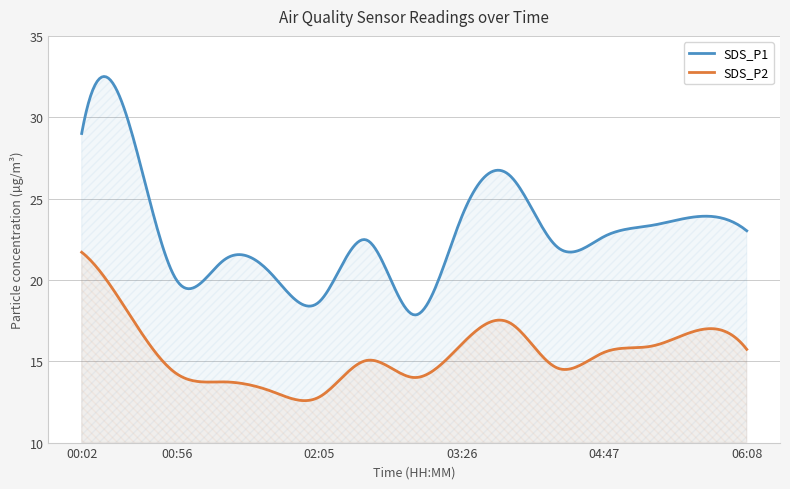

True or false: SDS_P1 has a value of 21.2 at 01:23.

True